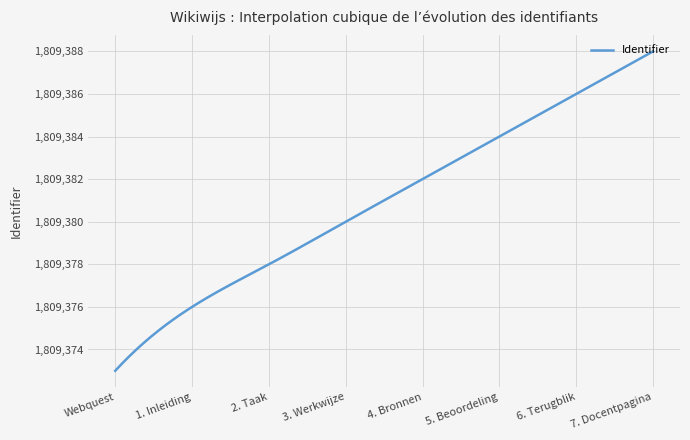

What is the maximum value shown in the chart?

1809388.0